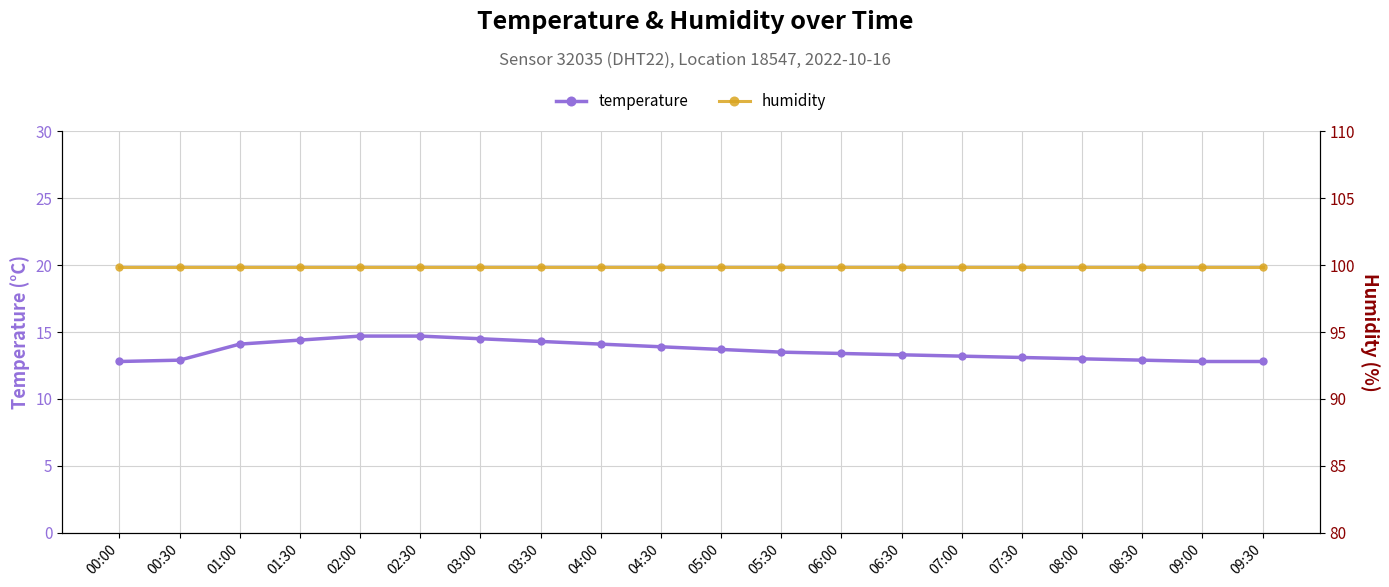

Where is temperature nearest to the value 13?

08:00